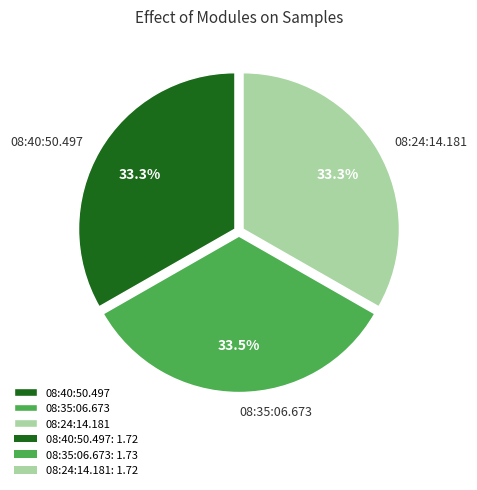

Does 08:40:50.497 represent more than half of the total?

No